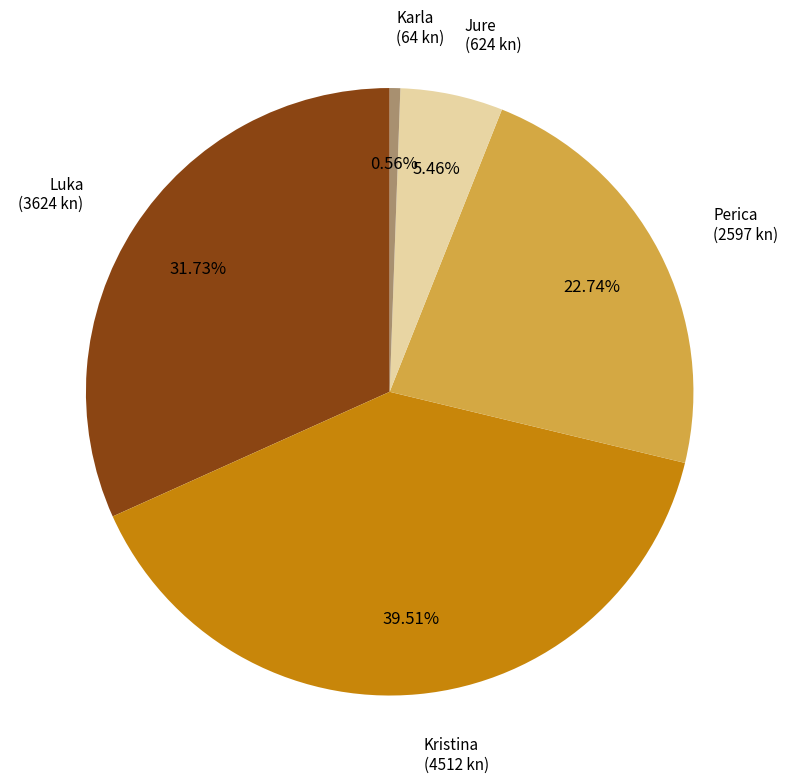

Is there a majority slice in this chart?

No